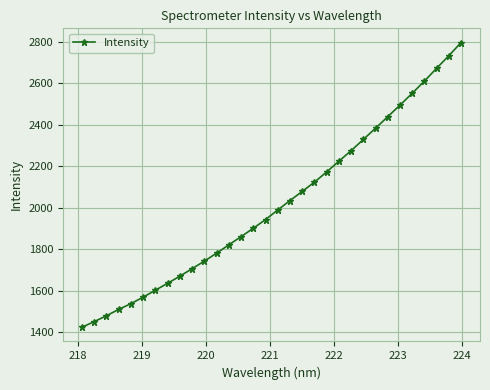

How many lines are shown in the chart?

1